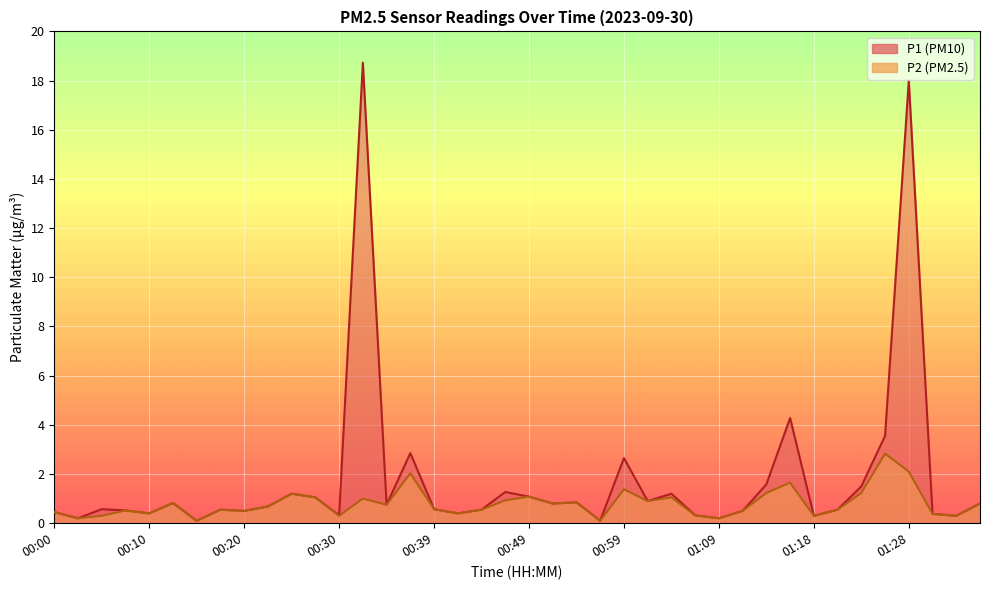

What is the value of the P2 point at the 2nd from the left?

0.2